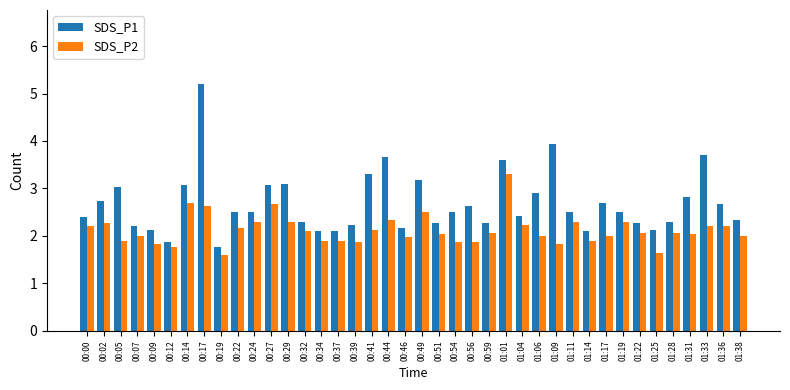

What is the maximum value for SDS_P2?

3.3